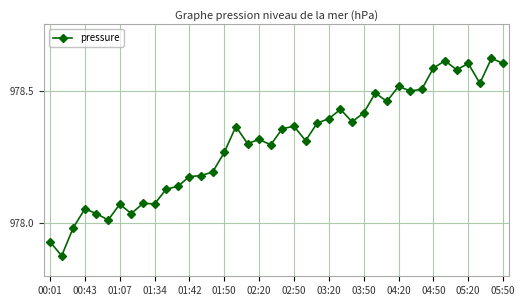

What is the sum of all values?

39132.1